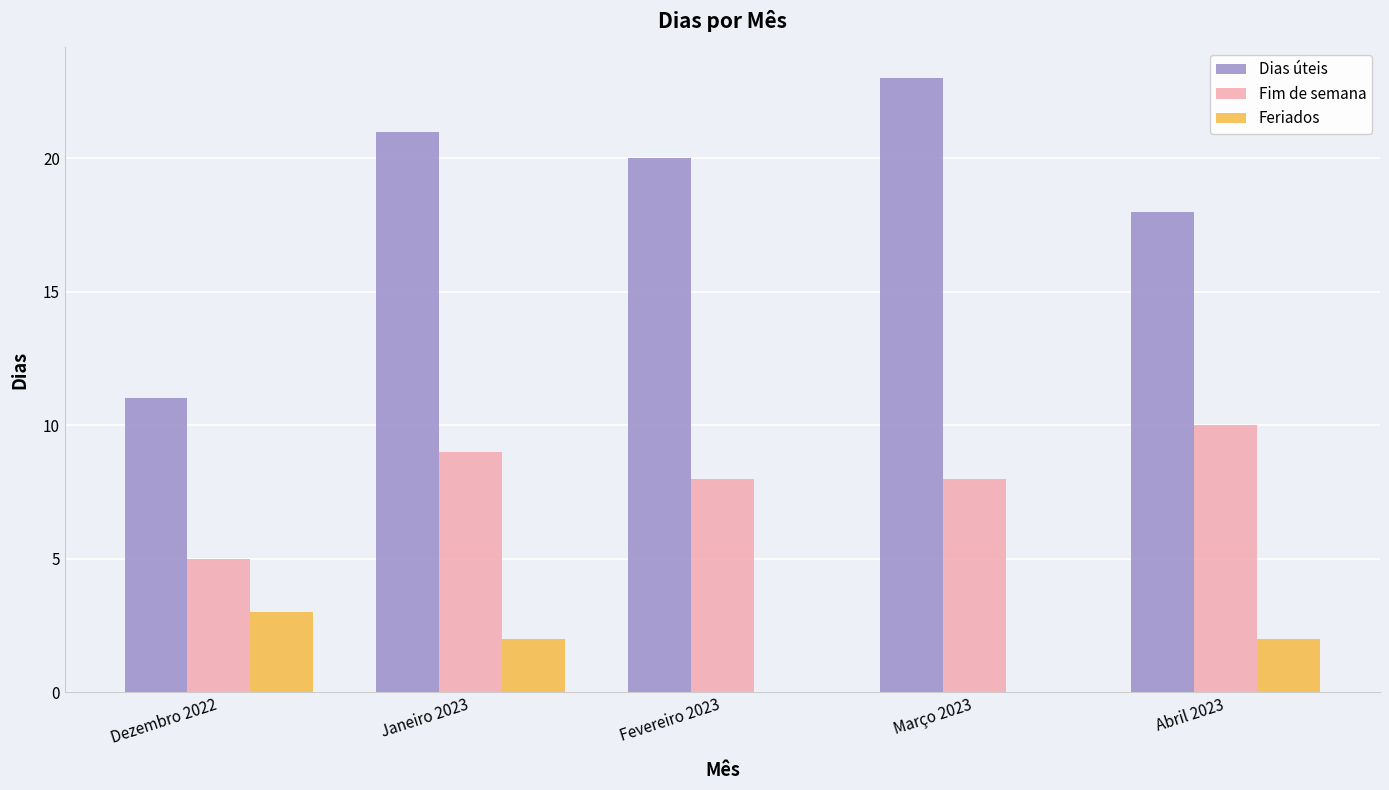

Is it true that Feriados equals 3 at Janeiro 2023?

False